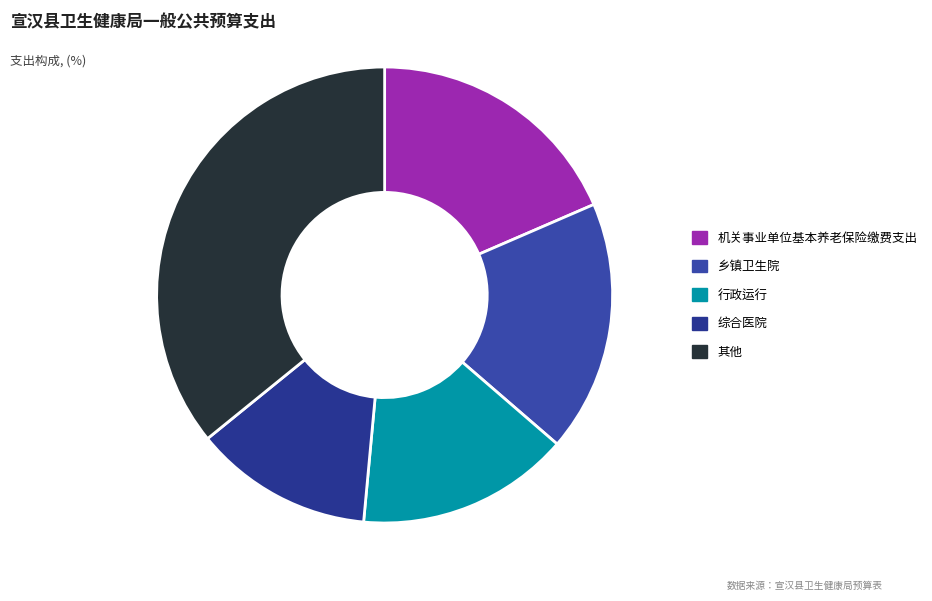

Which slice is the largest?

其他